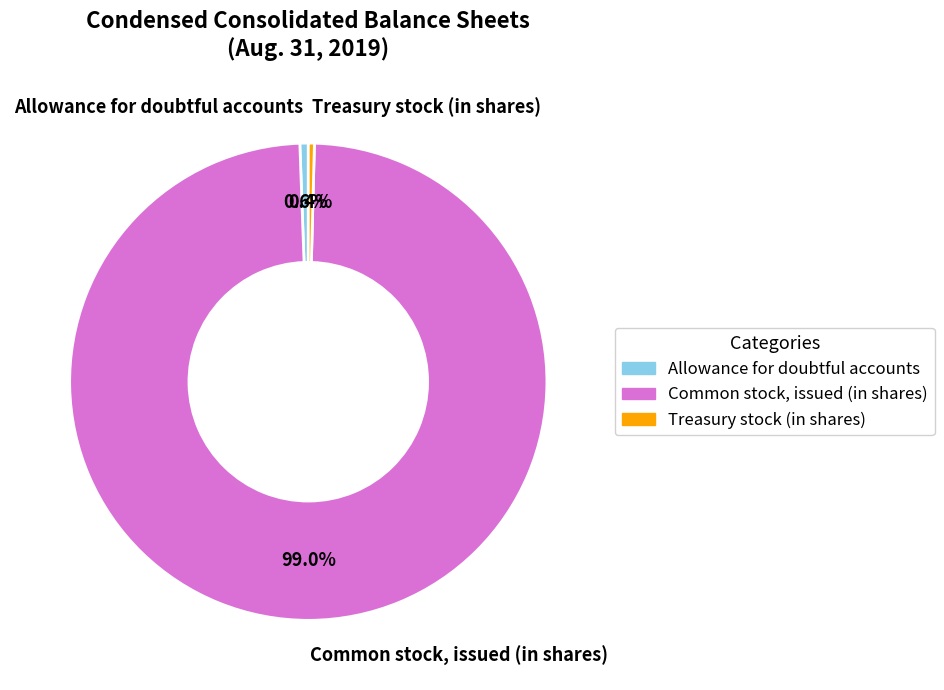

To the nearest percent, what is the difference between the largest and smallest slice percentages?

99%